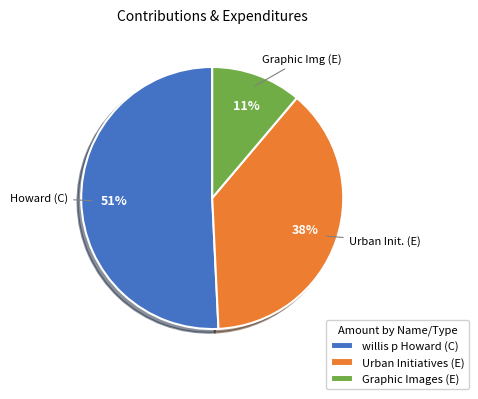

Between Graphic Images (E) and Urban Initiatives (E), which is larger?

Urban Initiatives (E)